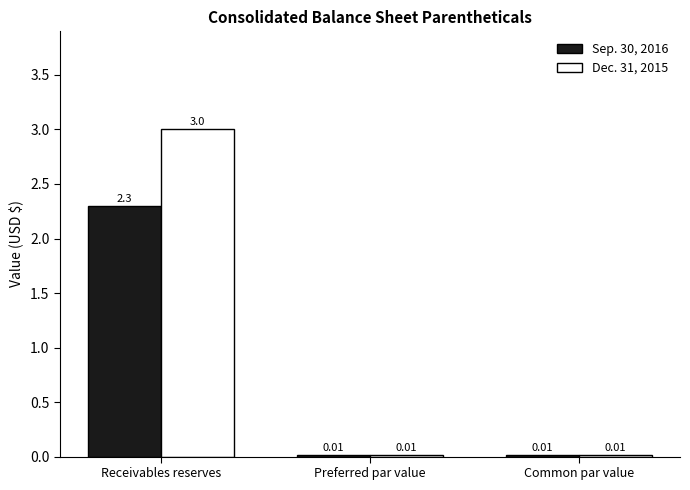

What is the total value across all series at Receivables reserves?

5.3